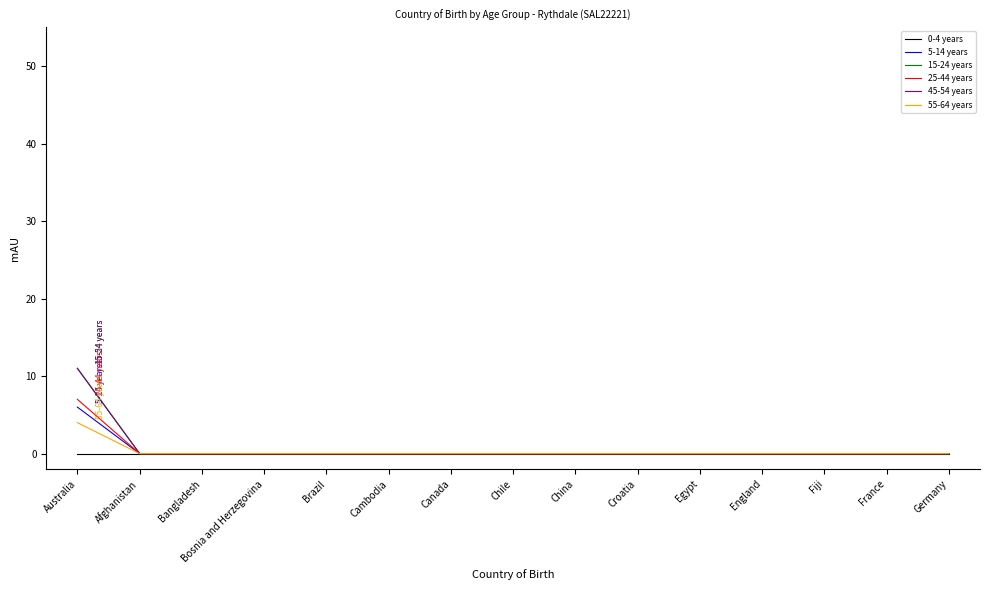

Is it true that 15-24 years equals -4 at Germany?

False